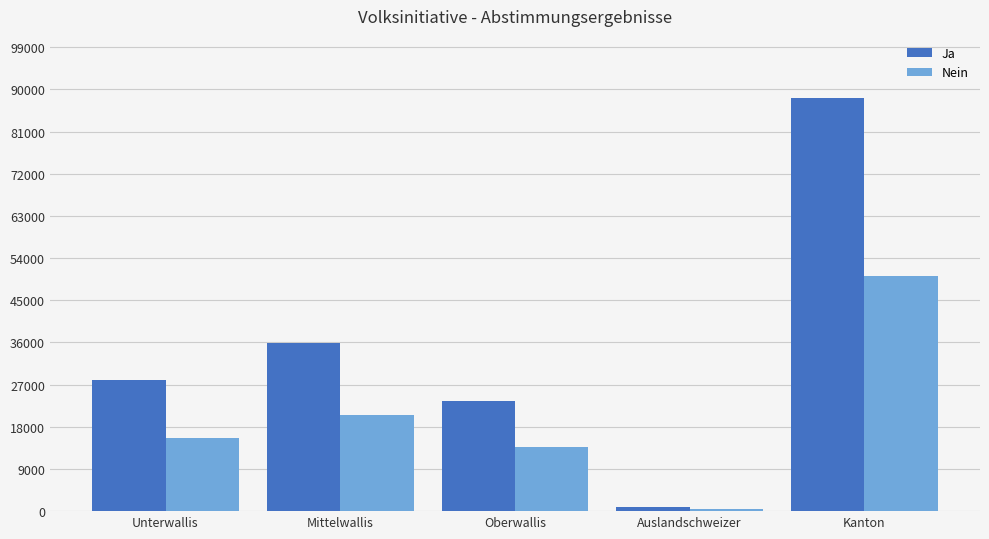

Rank the categories by Ja value from lowest to highest.

Auslandschweizer, Oberwallis, Unterwallis, Mittelwallis, Kanton